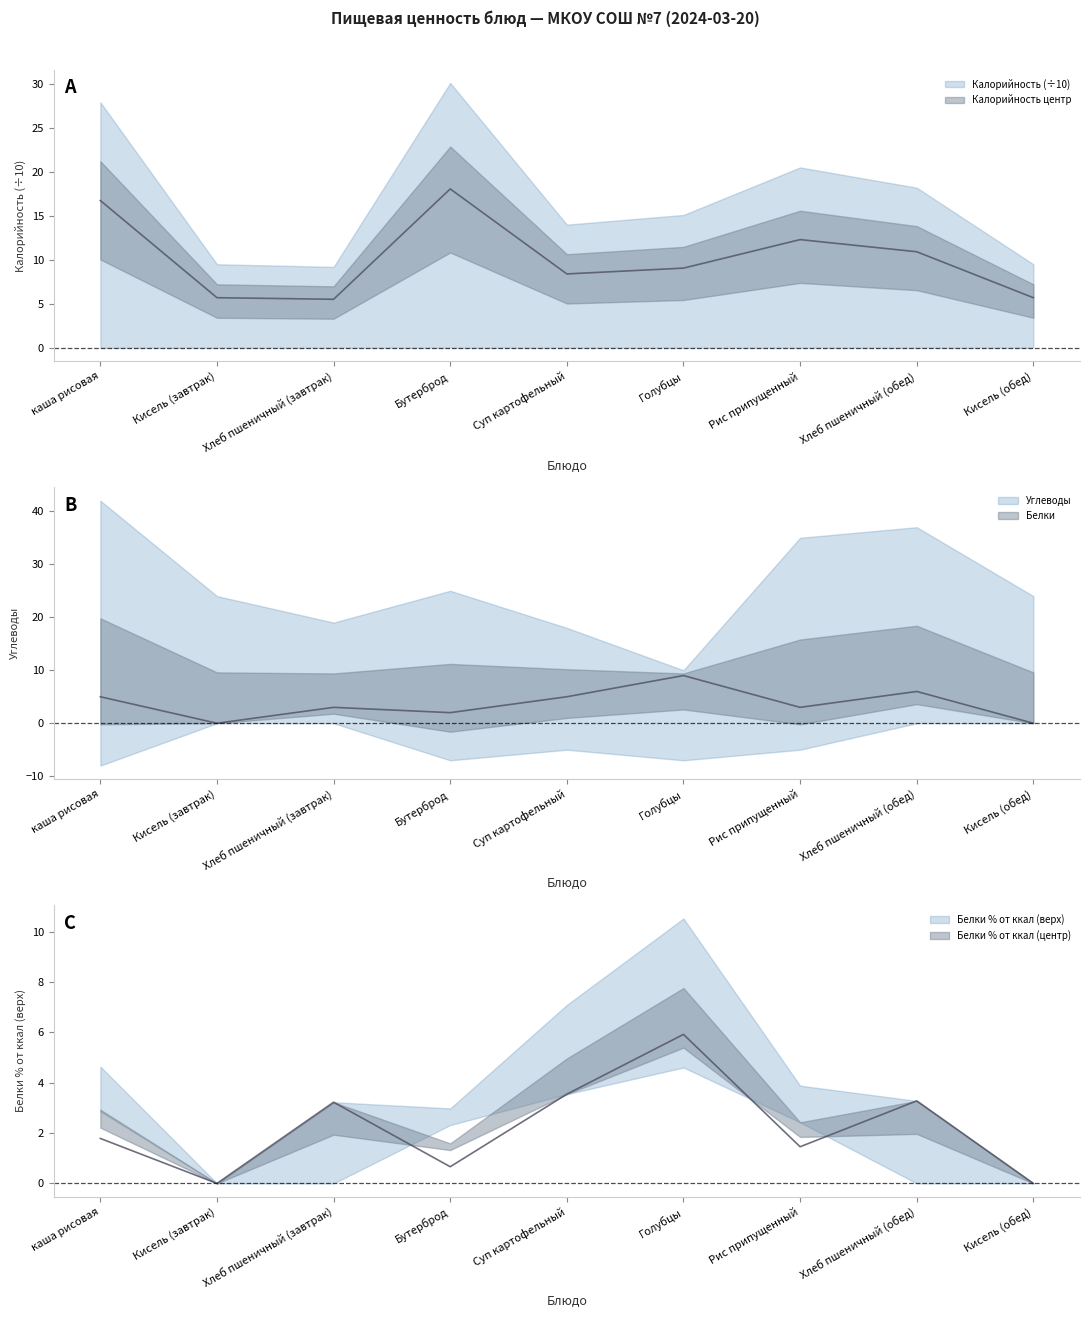

What is the sum of all Калорийность values?

92.4